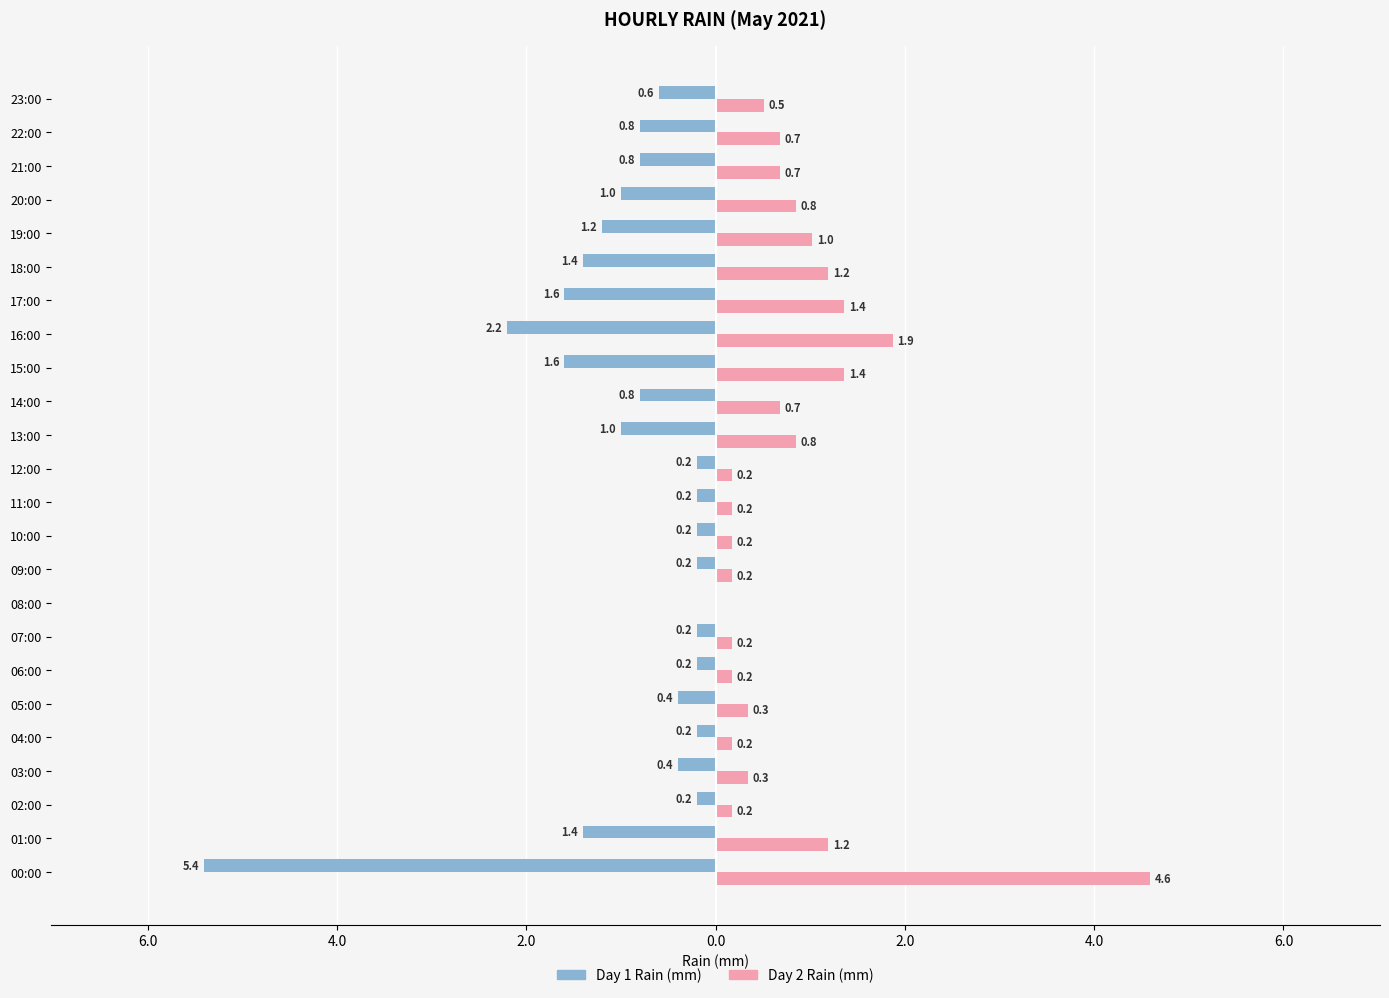

Is it true that Rain (Day2) equals 0.3 at 14:00?

False